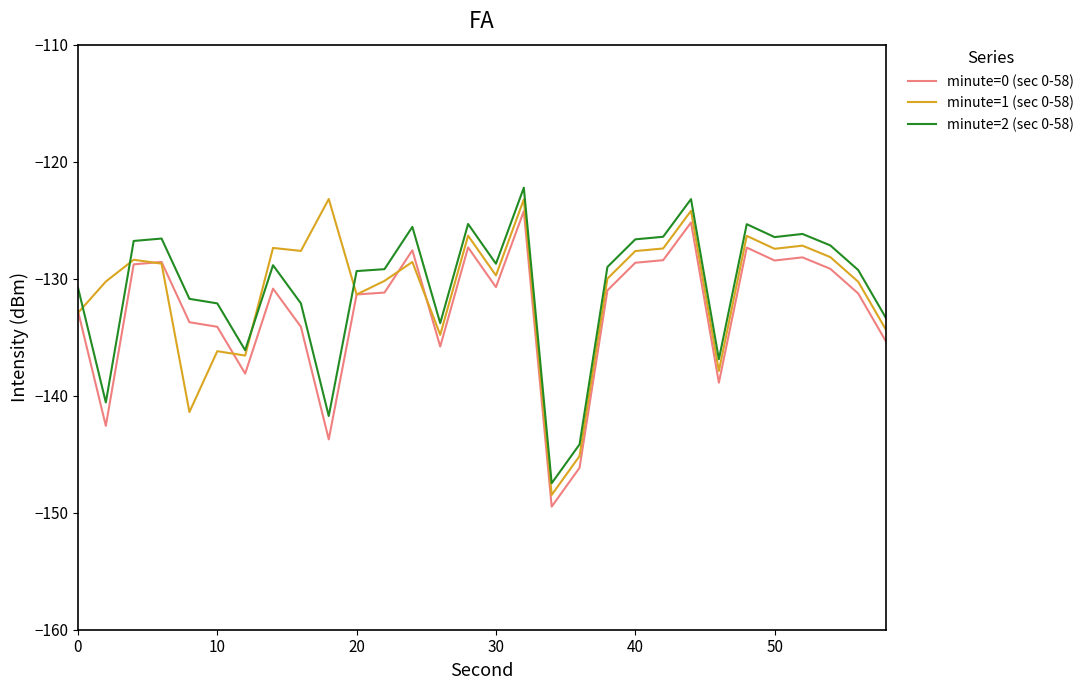

Is this an area chart (filled region under the line)?

No